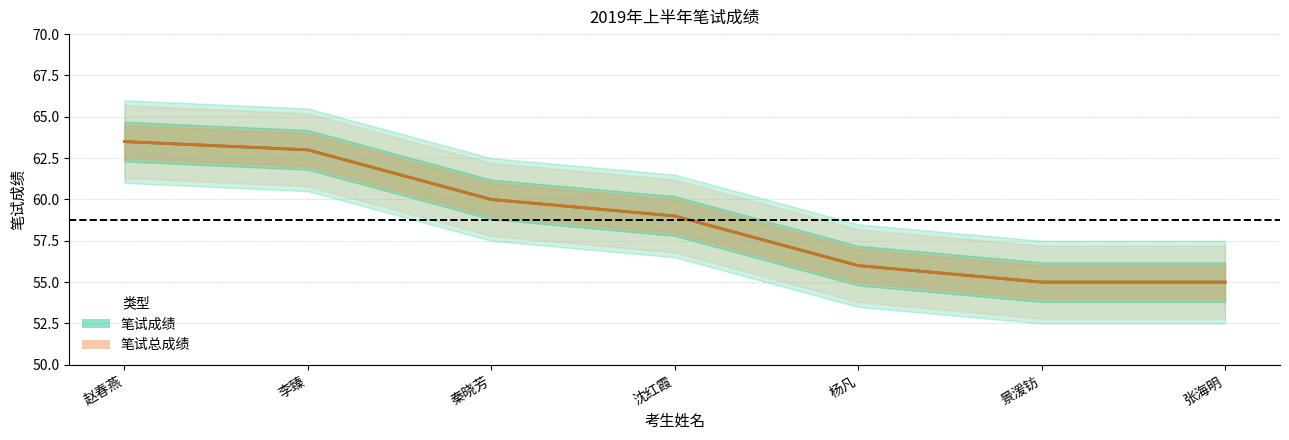

Which series changed the most between 李臻 and 沈红霞?

笔试成绩